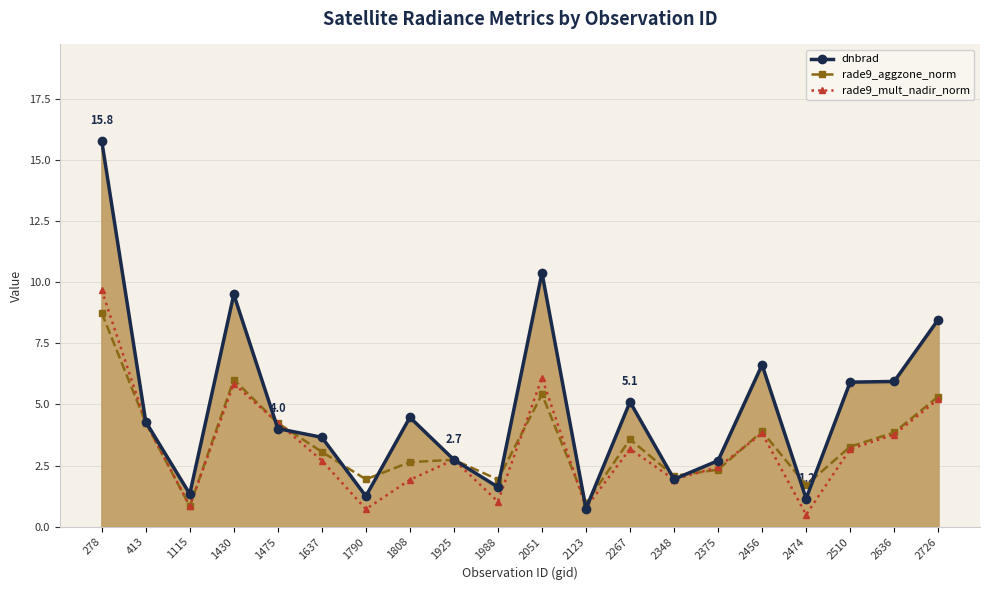

How many data points in rade9_aggzone_norm are less than 3?

9